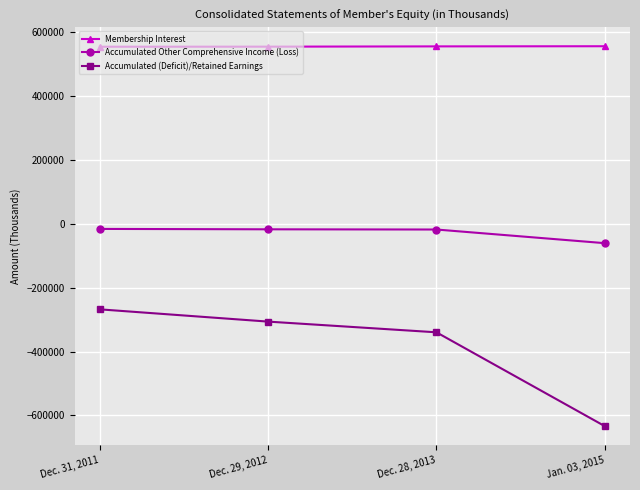

What value does the Accumulated Other Comprehensive Income (Loss) series have at Dec. 31, 2011, to the nearest 50?

-16050